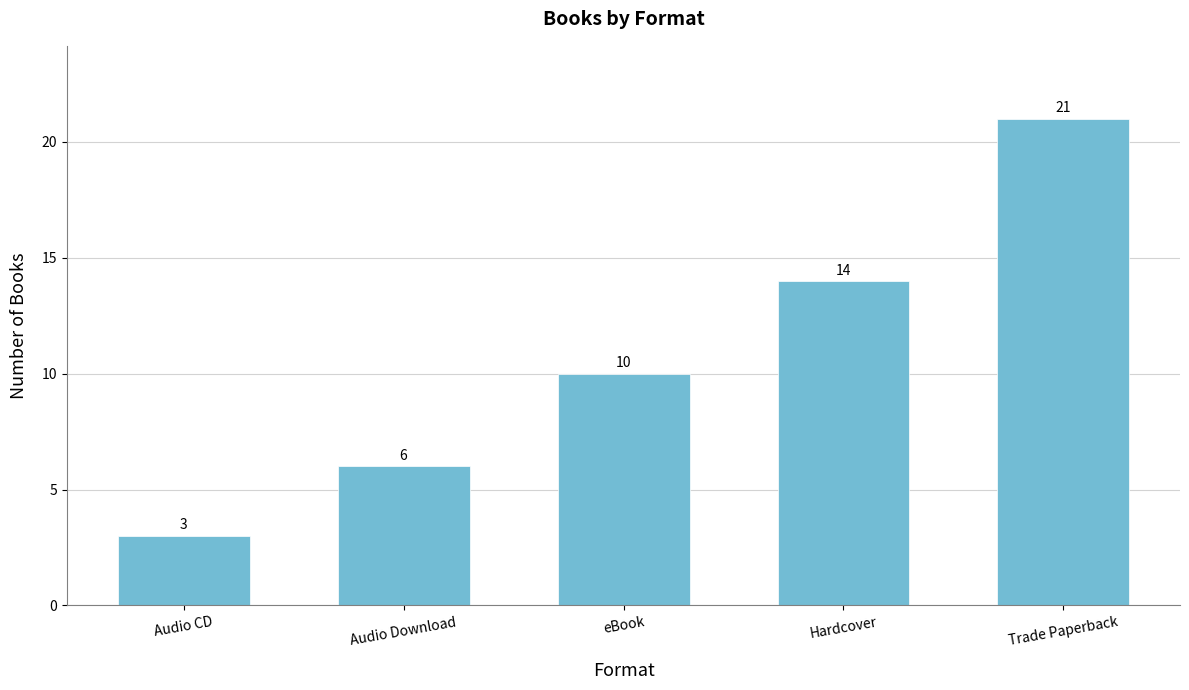

Which has a higher value, Hardcover or Audio CD?

Hardcover